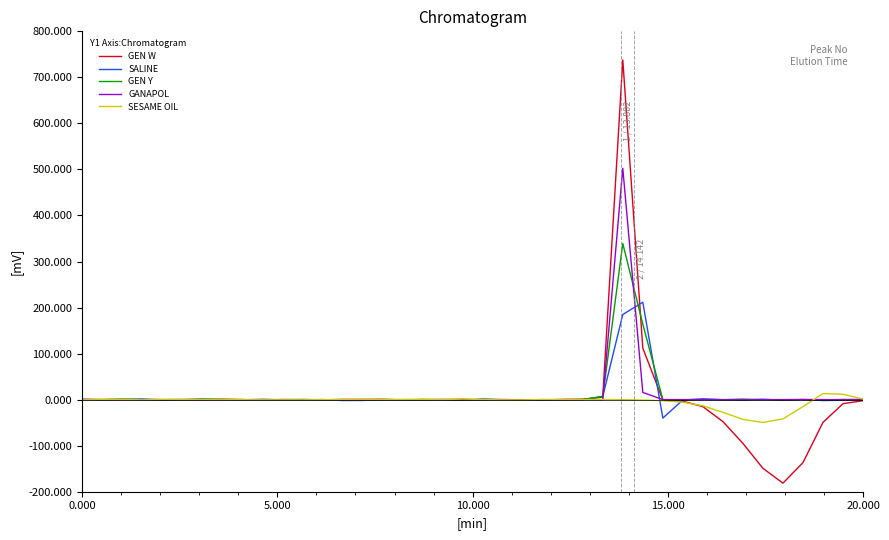

What is the greatest value displayed?

737.9